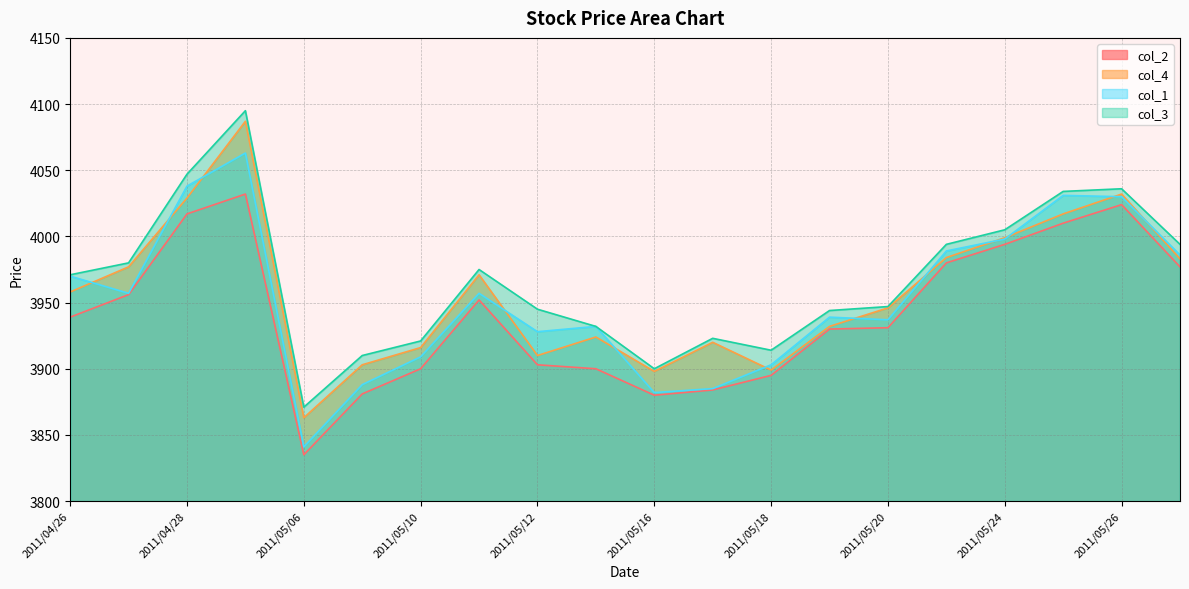

What is the average value of the col_4 series?

3957